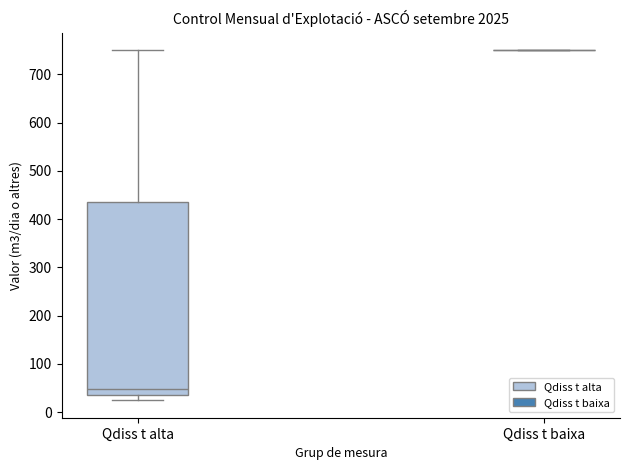

Reading left to right, read every box against the y-axis: the position of its median line, the range the box covers, and the ends of its whiskers. The values are not printed on the chart, so give them approximately, as read against the axis.

Qdiss t alta: median 50, box 40 to 440, whiskers 30 to 750
Qdiss t baixa: box collapsed to a line at 750, whiskers 750 to 750